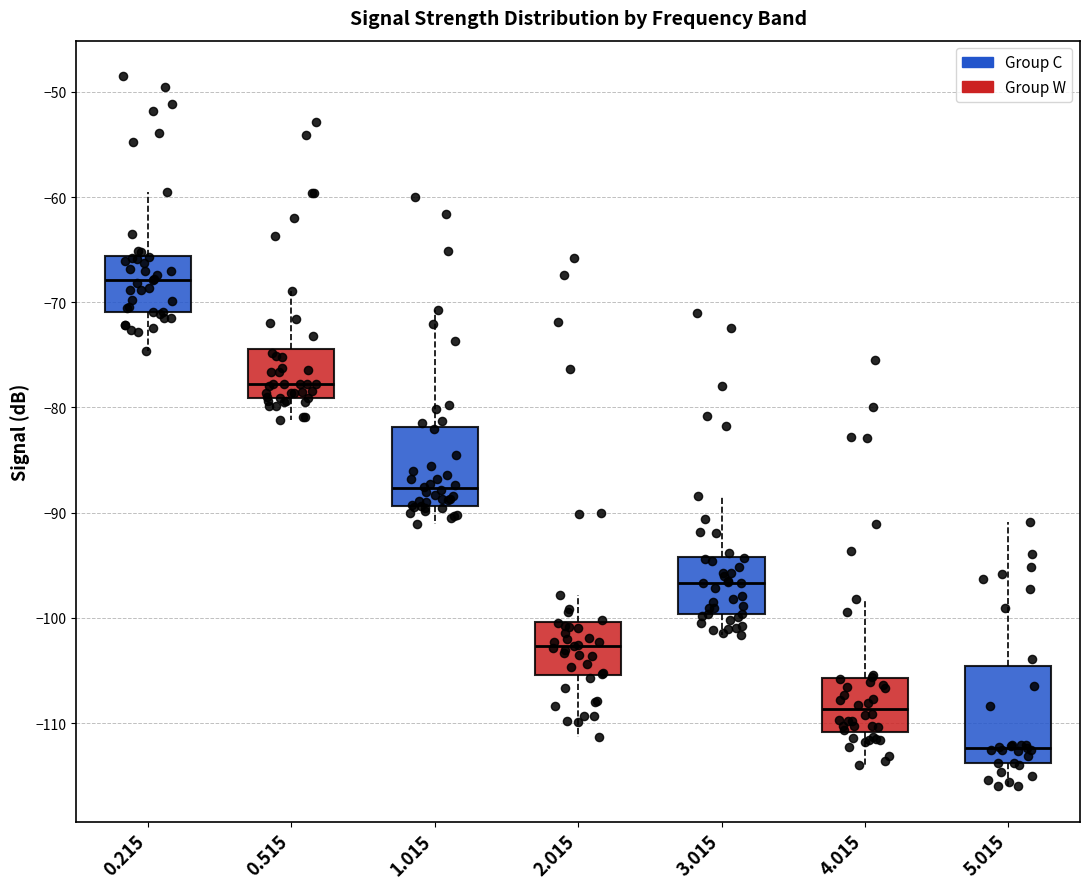

Comparing the boxes themselves (not the whiskers), which one is the tallest?

5.015